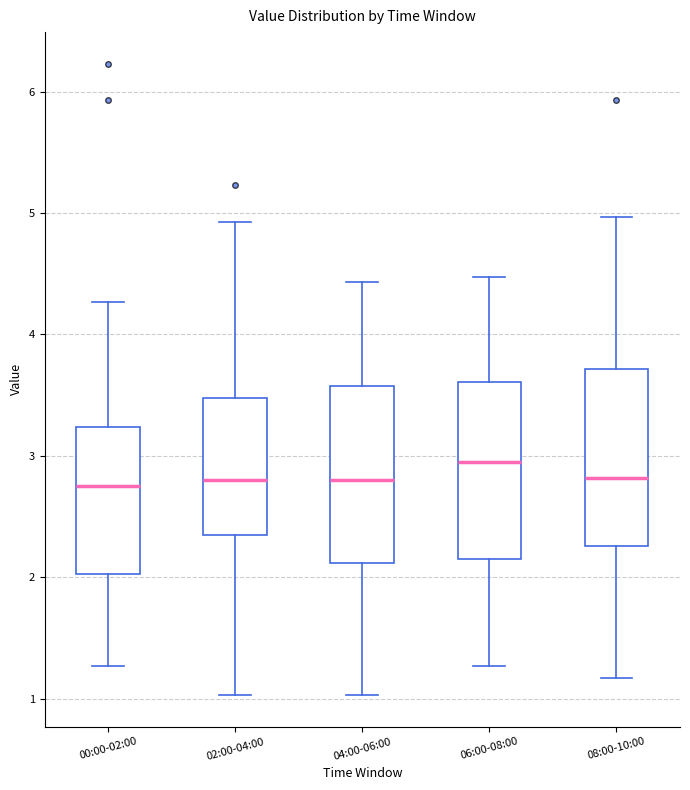

Where does the median line of the box for 04:00-06:00 sit on the y-axis? The values are not printed on the chart, so give them approximately, as read against the axis.

2.8